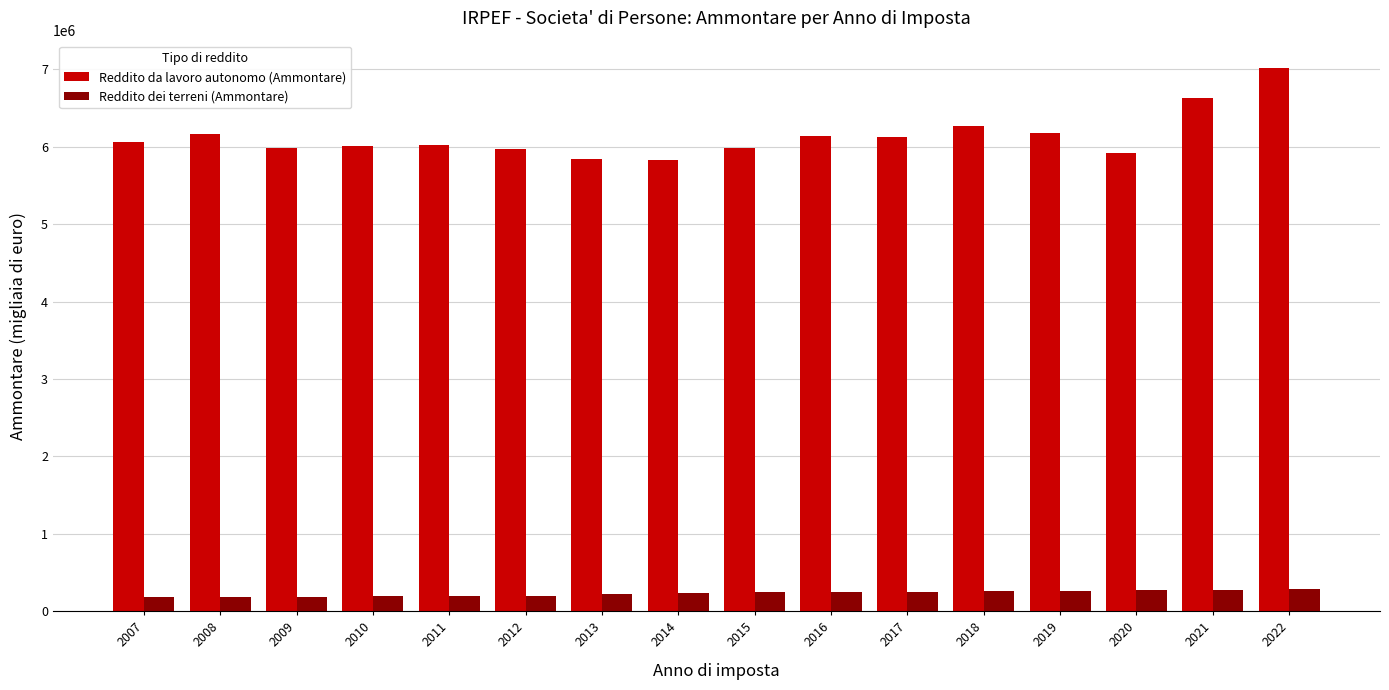

What is the minimum value for Reddito da lavoro autonomo (Ammontare)?

5825162.0